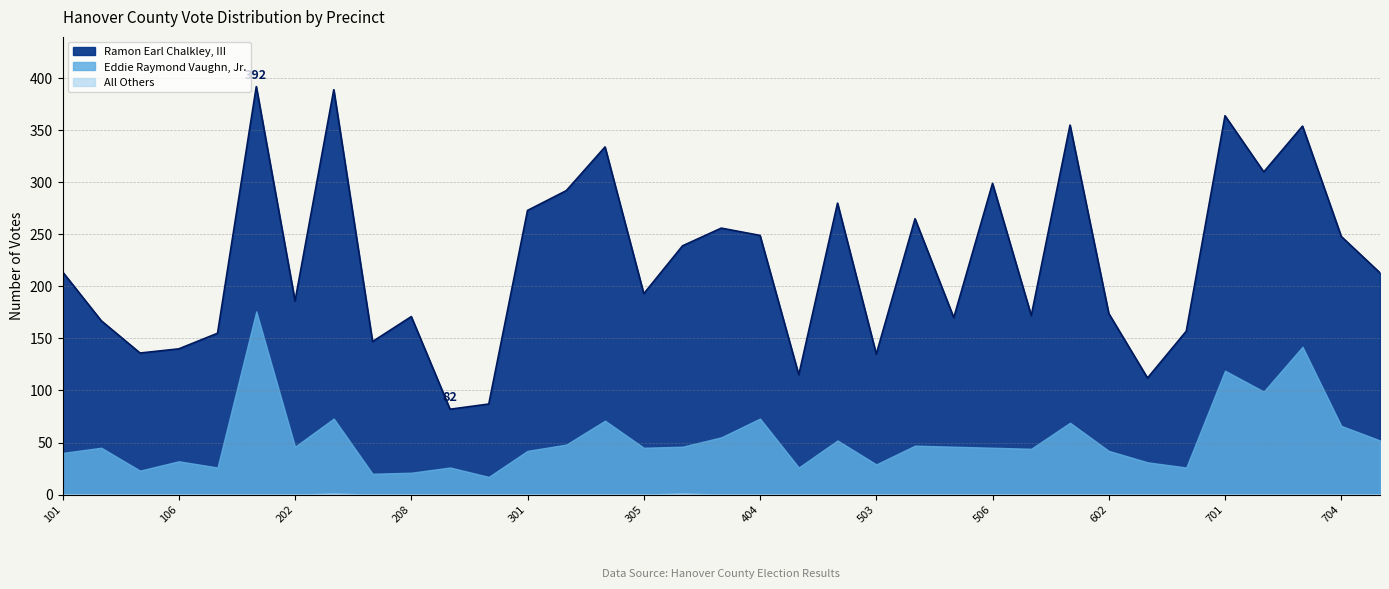

At which category does Ramon Earl Chalkley, III reach its first local peak?

201